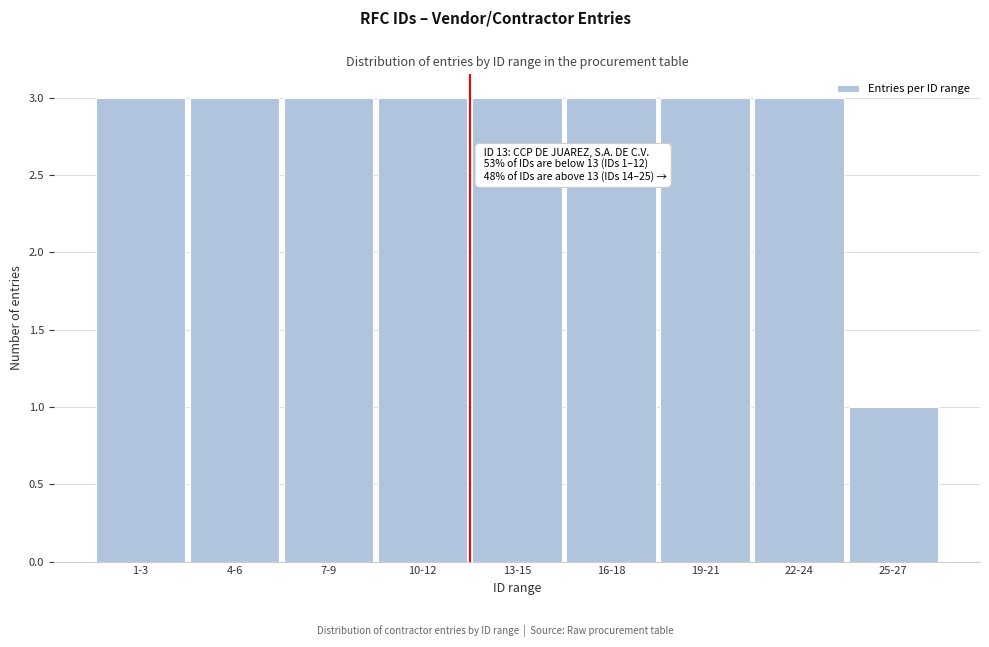

Reading left to right, transcribe all the data shown in this chart.

1-3=3	4-6=3	7-9=3	10-12=3	13-15=3	16-18=3	19-21=3	22-24=3	25-27=1